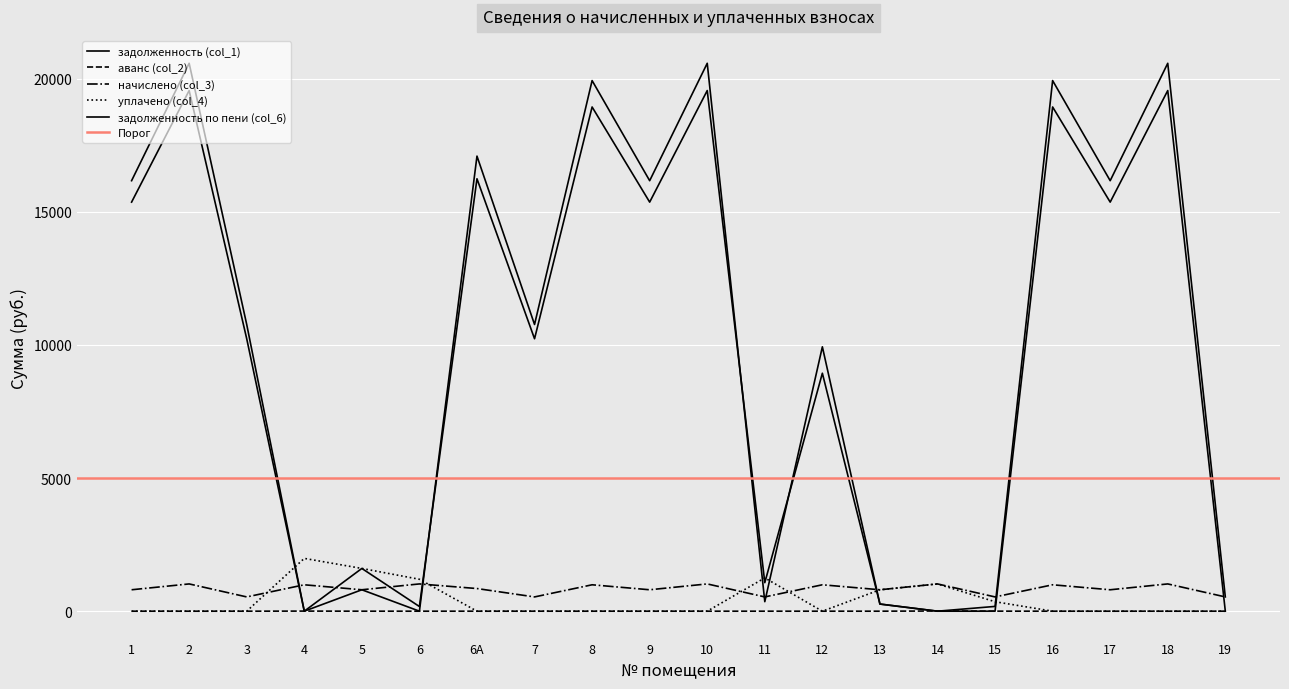

True or false: задолженность (col_1) has more than 2 interior local peaks.

True